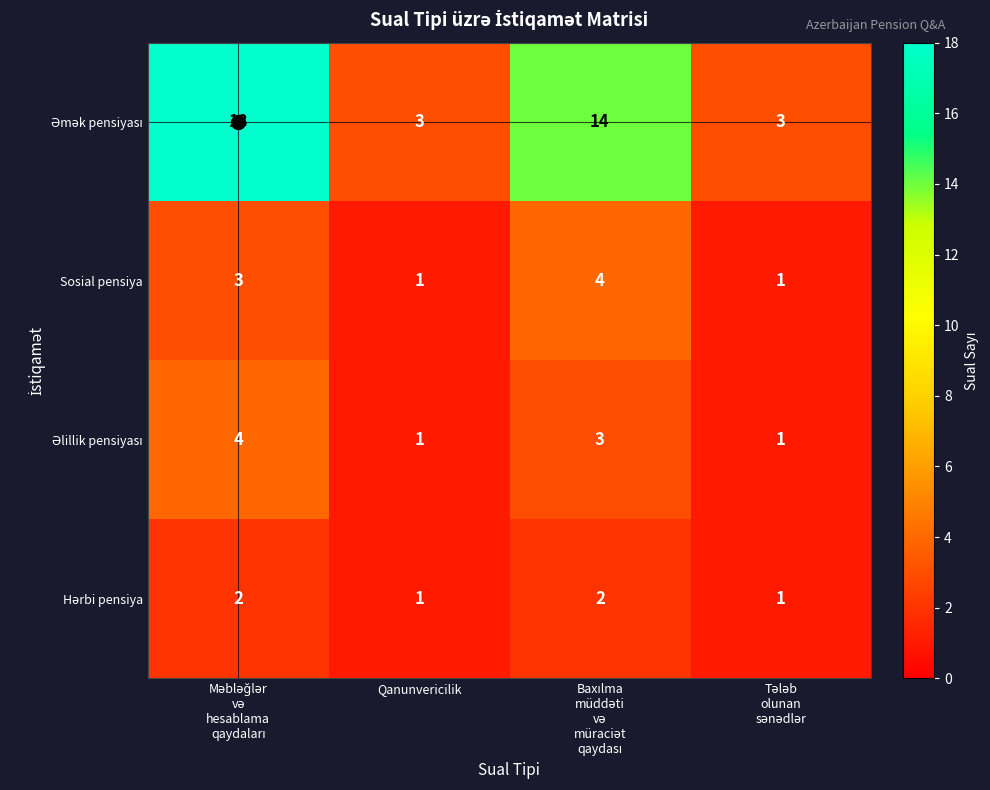

What is the greatest value displayed?

18